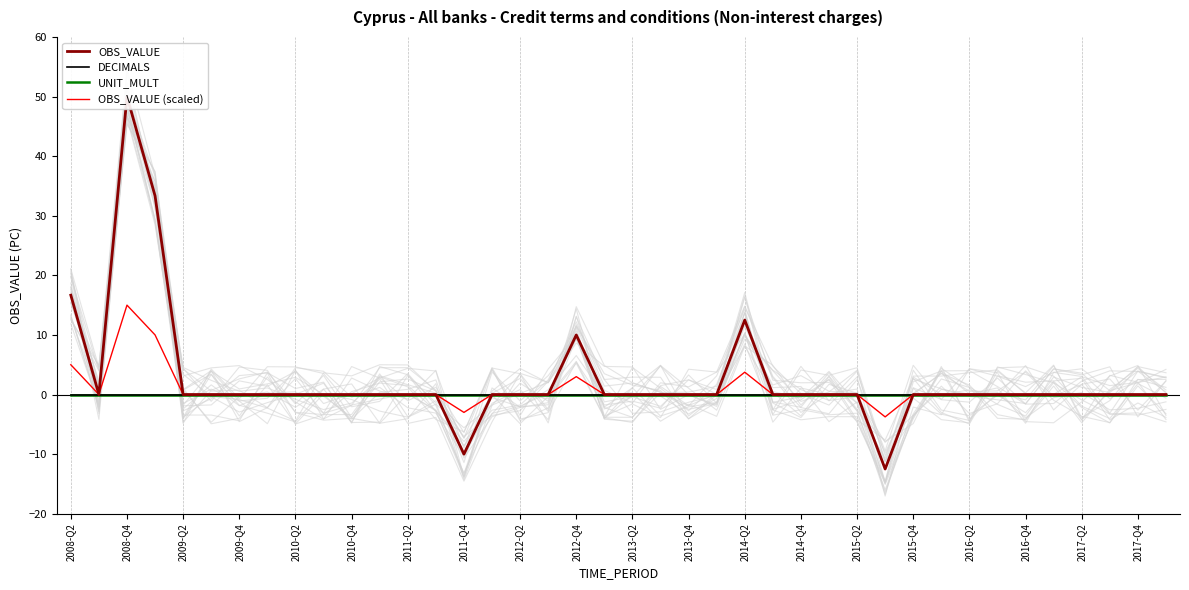

The UNIT_MULT series shows 0.0 at 2016-Q4. True or false?

True